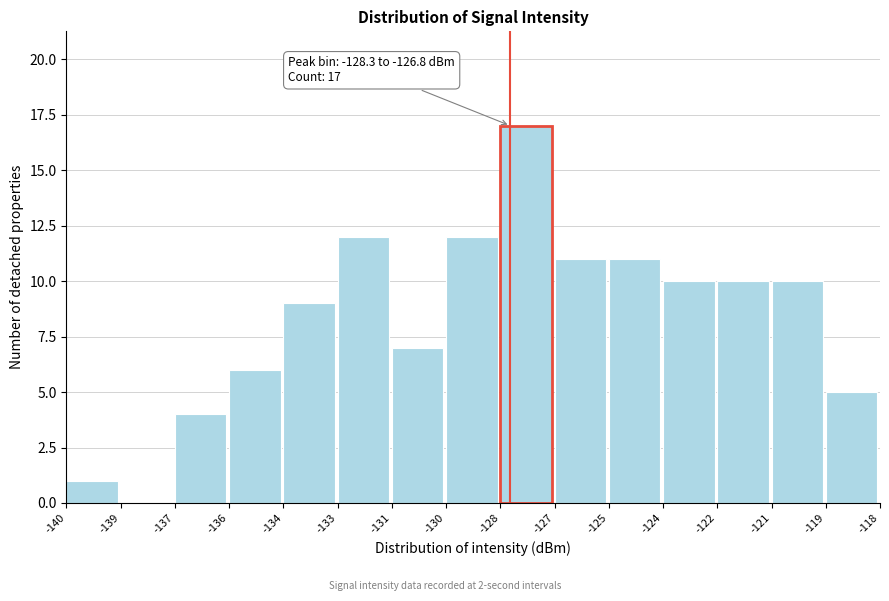

Reading right to left, extract all data points from this chart.

-119=5	-121=10	-122=10	-124=10	-125=11	-127=11	-128=17	-130=12	-131=7	-133=12	-134=9	-136=6	-137=4	-139=0	-140=1